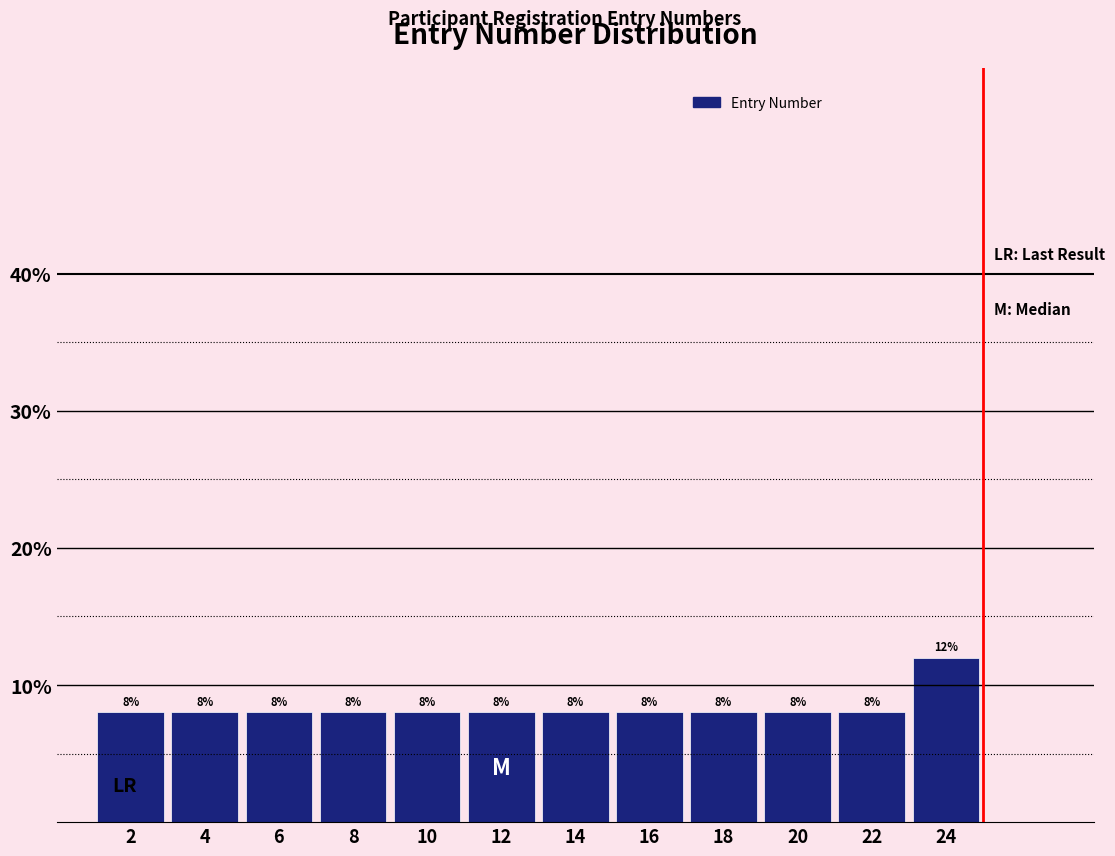

Reading left to right, list every bar in this chart as the range it spans on the x-axis followed by its height.

1 to 3: 8
3 to 5: 8
5 to 7: 8
7 to 9: 8
9 to 11: 8
11 to 13: 8
13 to 15: 8
15 to 17: 8
17 to 19: 8
19 to 21: 8
21 to 23: 8
23 to 25: 12